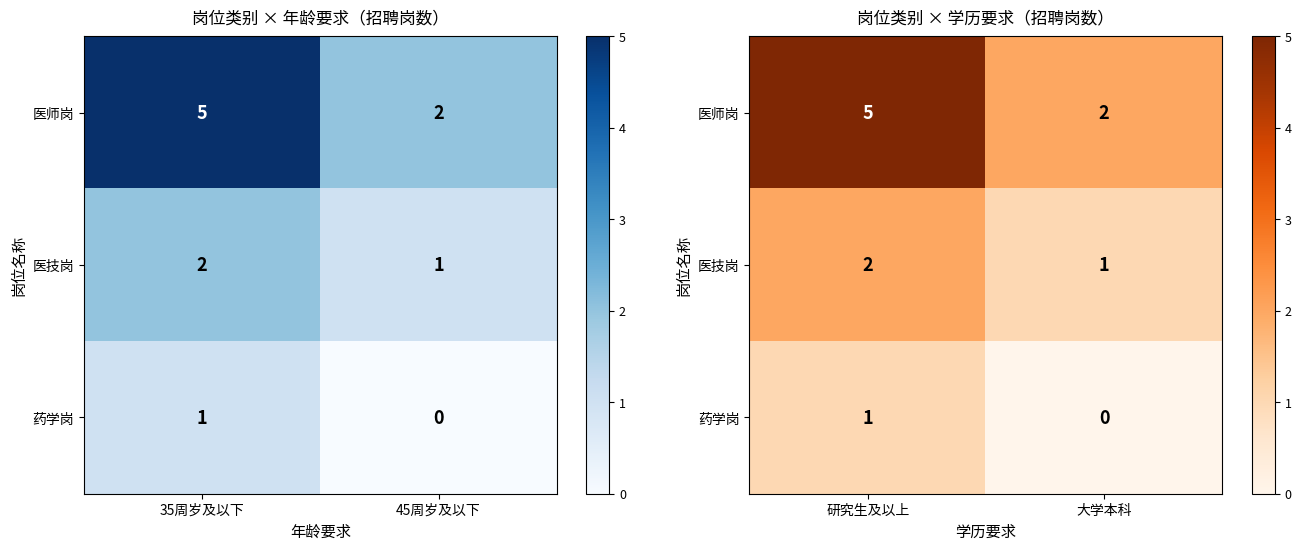

Where is 医师岗 nearest to the value 3?

大学本科